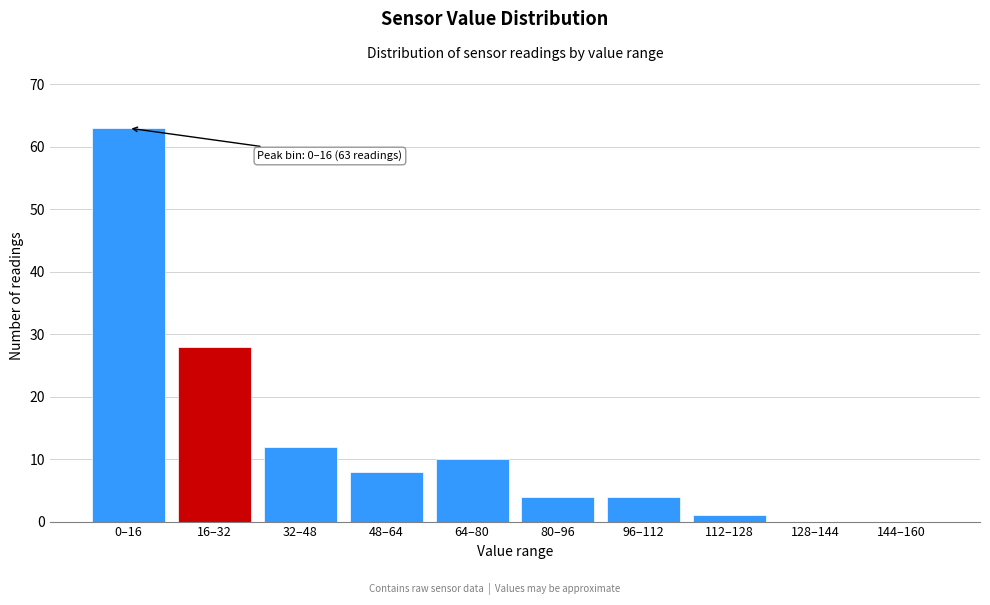

Reading right to left, extract all data points from this chart.

144–160=0	128–144=0	112–128=1	96–112=4	80–96=4	64–80=10	48–64=8	32–48=12	16–32=28	0–16=63